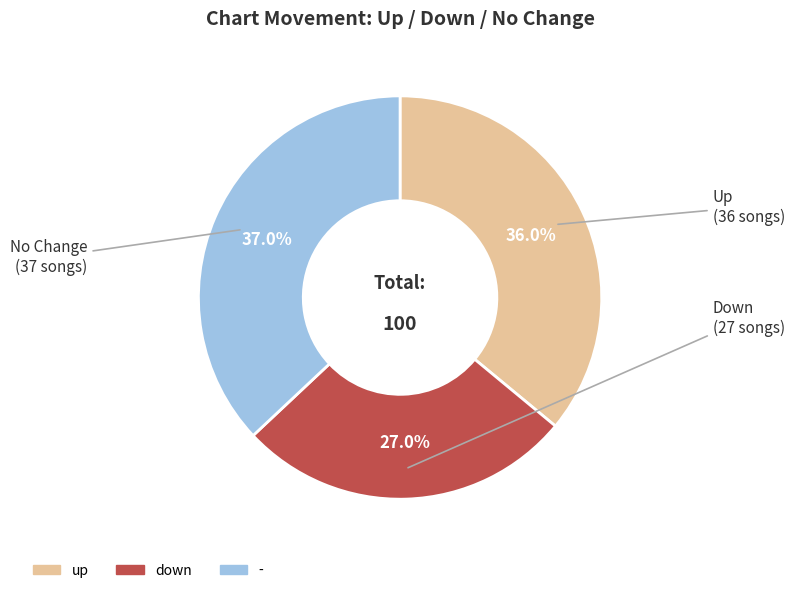

Count the number of slices in the pie.

3